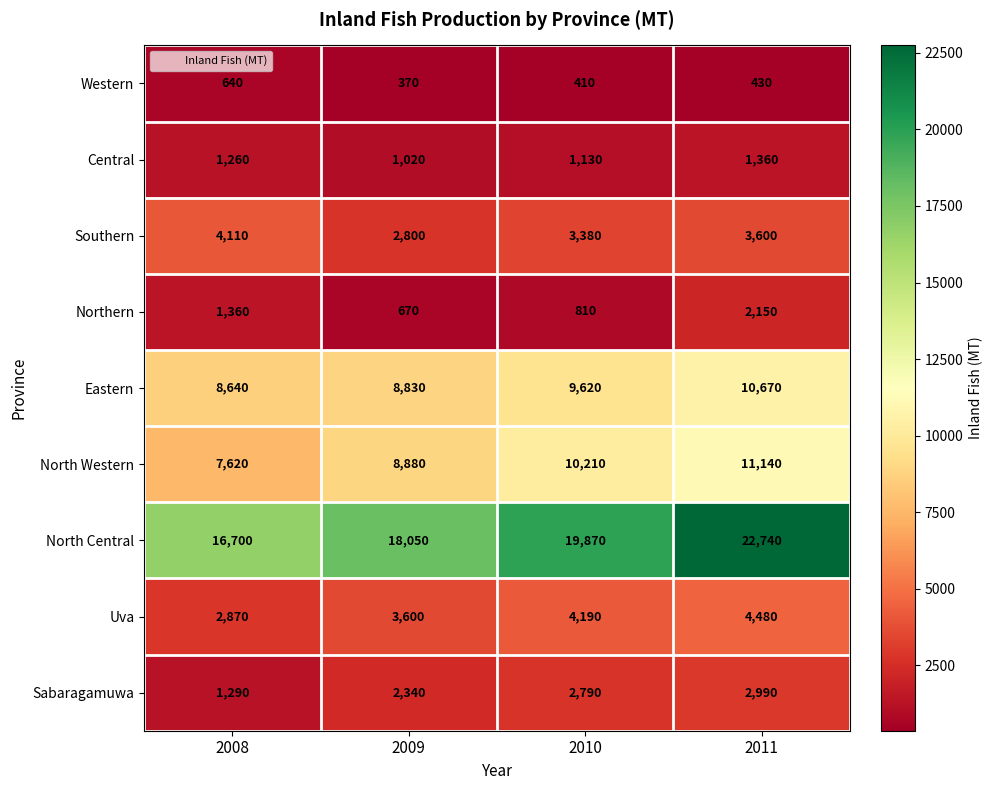

What is the difference between the maximum and minimum values in the Central series?

340